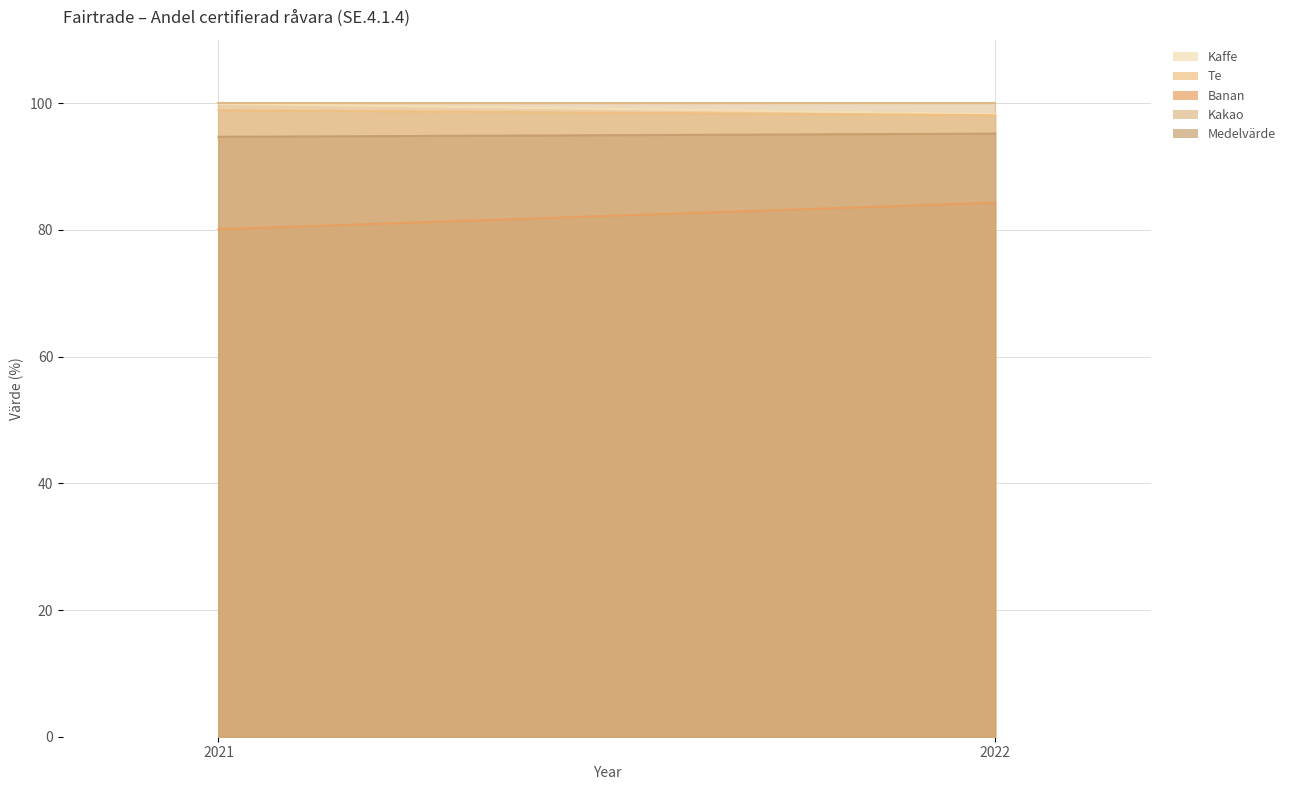

Which has a higher value, 2022 or 2021?

2021